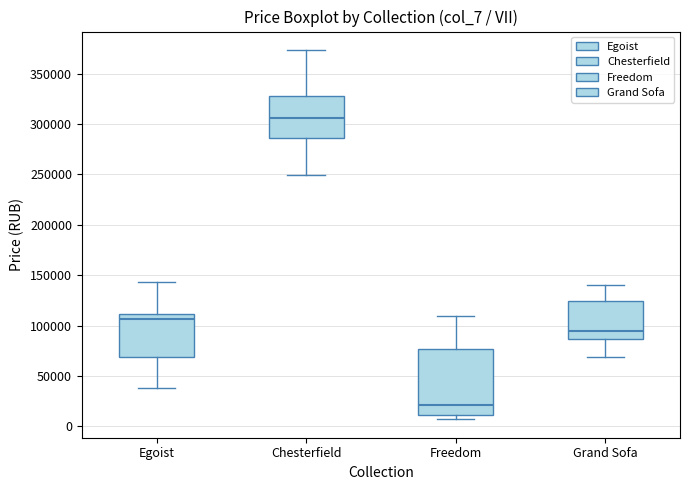

Reading left to right, read every box against the y-axis: the position of its median line, the range the box covers, and the ends of its whiskers. The values are not printed on the chart, so give them approximately, as read against the axis.

Egoist: median 105000, box 70000 to 110000, whiskers 40000 to 145000
Chesterfield: median 305000, box 285000 to 330000, whiskers 250000 to 375000
Freedom: median 20000, box 10000 to 75000, whiskers 5000 to 110000
Grand Sofa: median 95000, box 85000 to 125000, whiskers 70000 to 140000